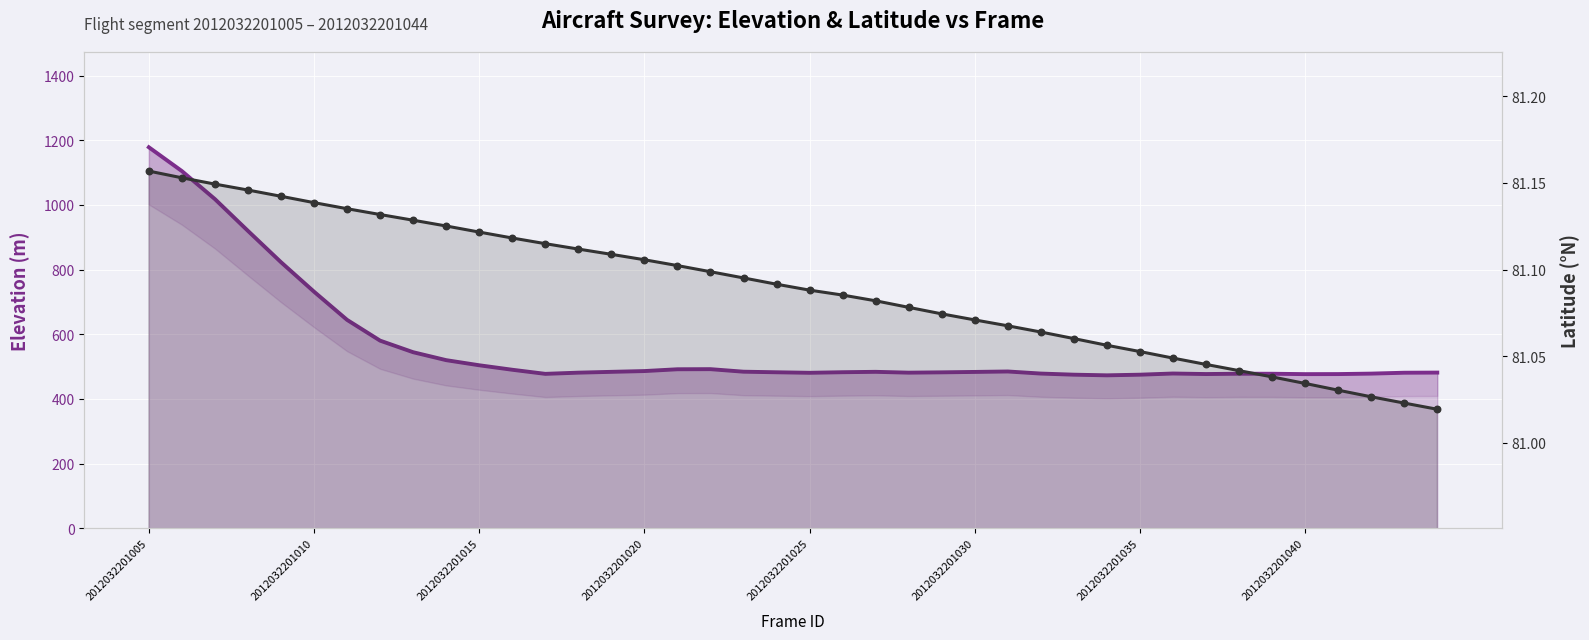

Which series has the largest total across all categories?

Elevation (m)